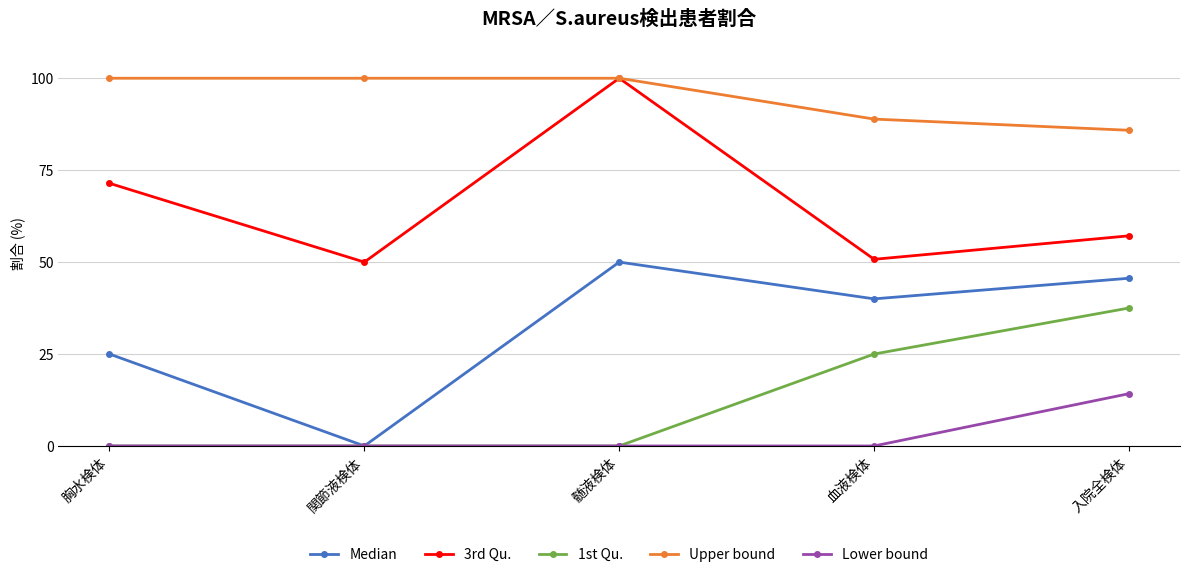

What is the difference between the highest and lowest values at 関節液検体?

100.0